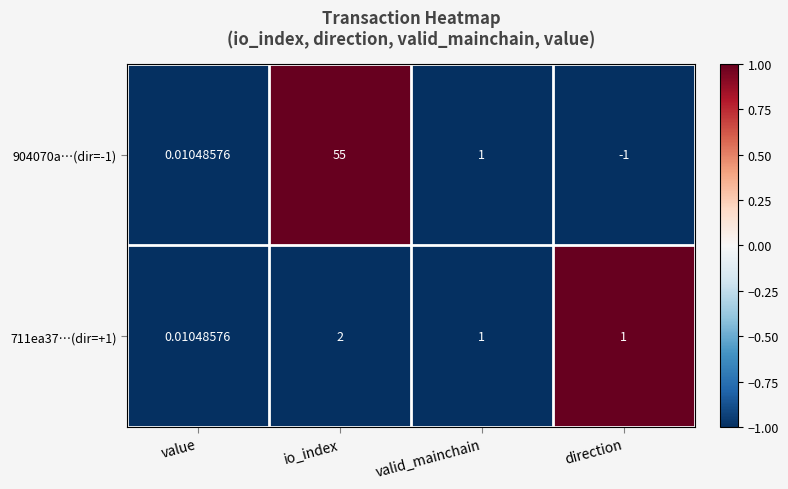

At how many categories does at least one series exceed 0?

4